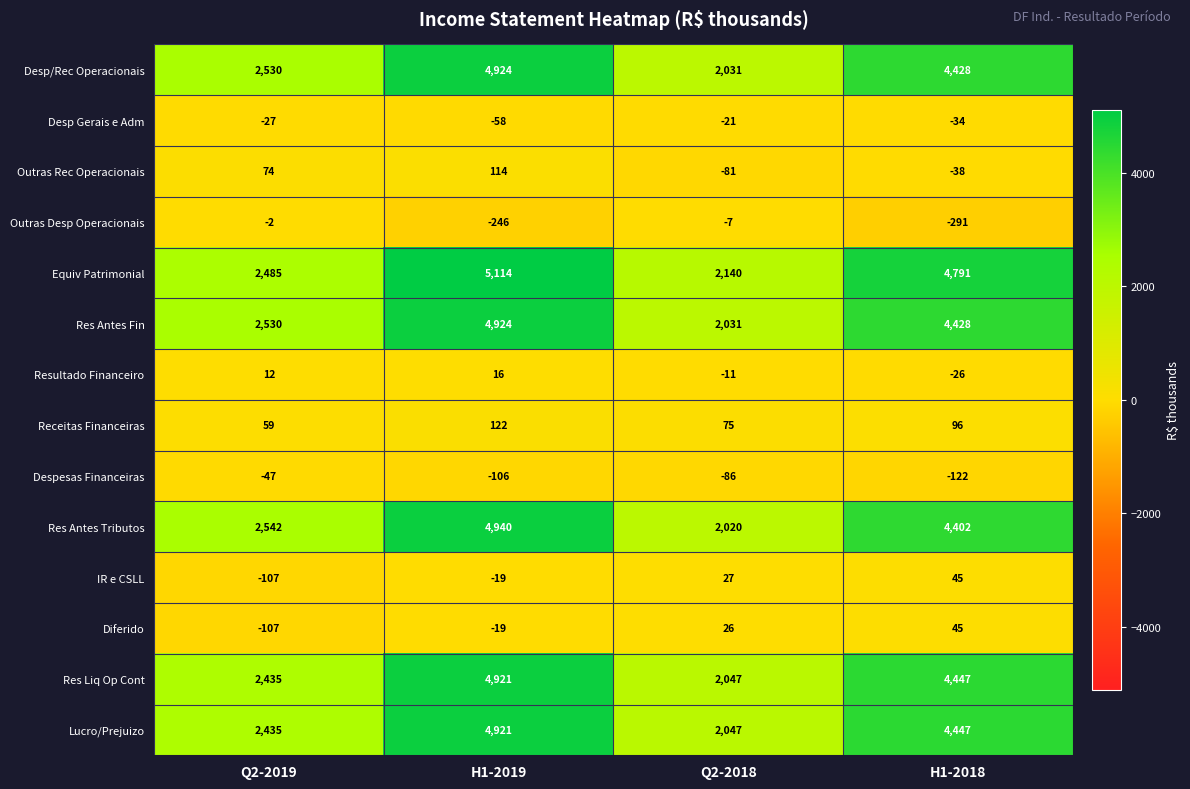

Which label corresponds to the smallest value in the chart?

H1-2018